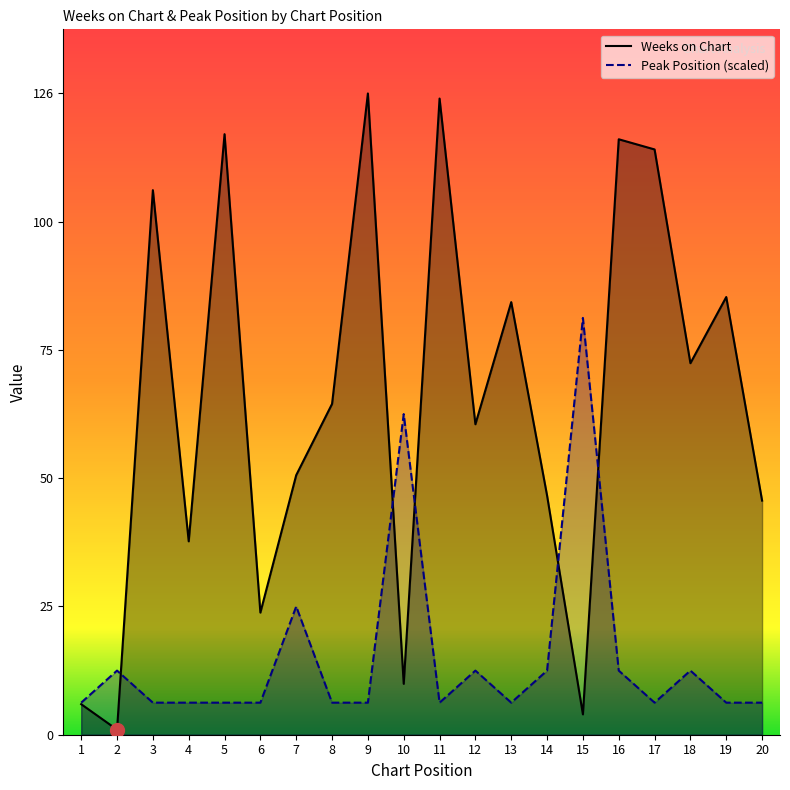

What value does the Weeks on Chart series have at 7?

51.0